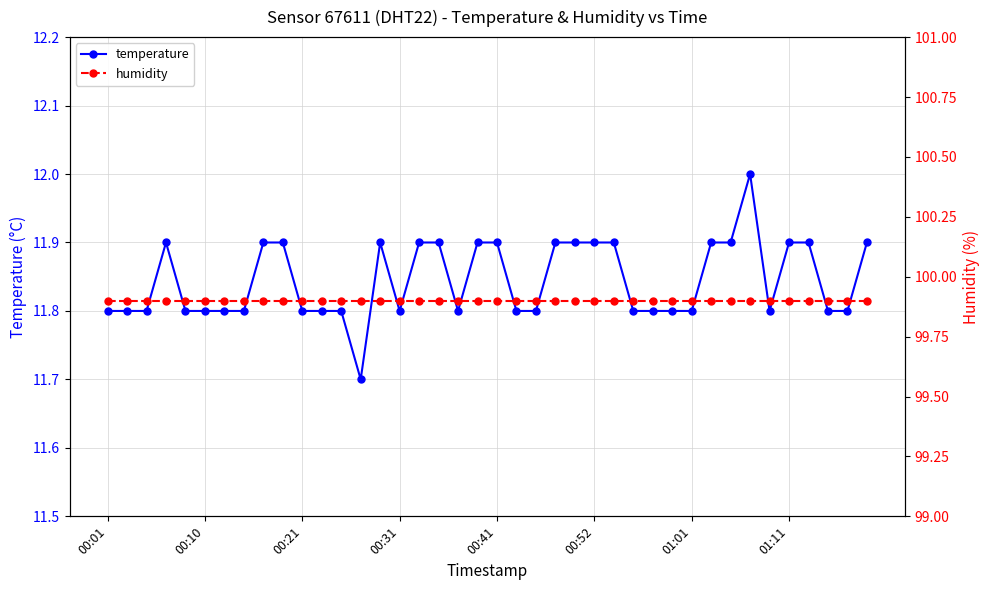

Does the chart have visible grid lines?

Yes